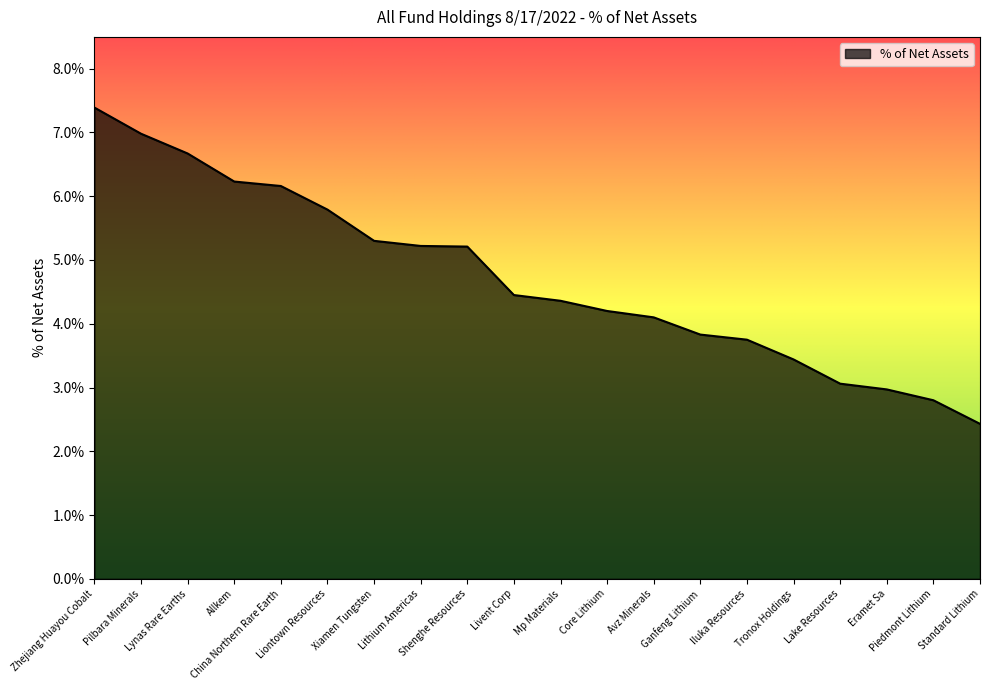

At which category does the chart reach its minimum across all series?

Standard Lithium